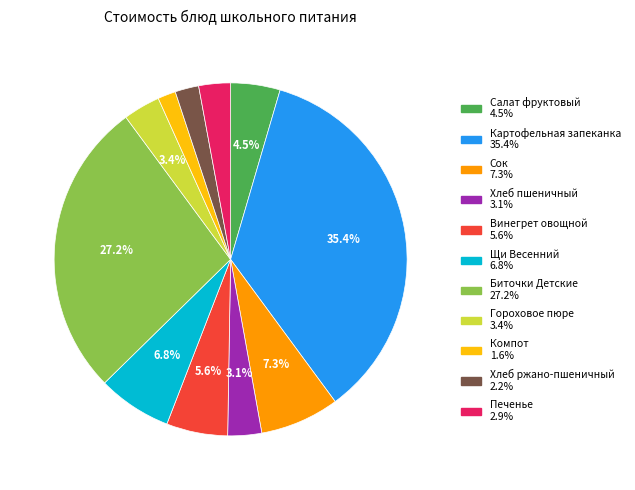

How many slices are in this pie chart?

11